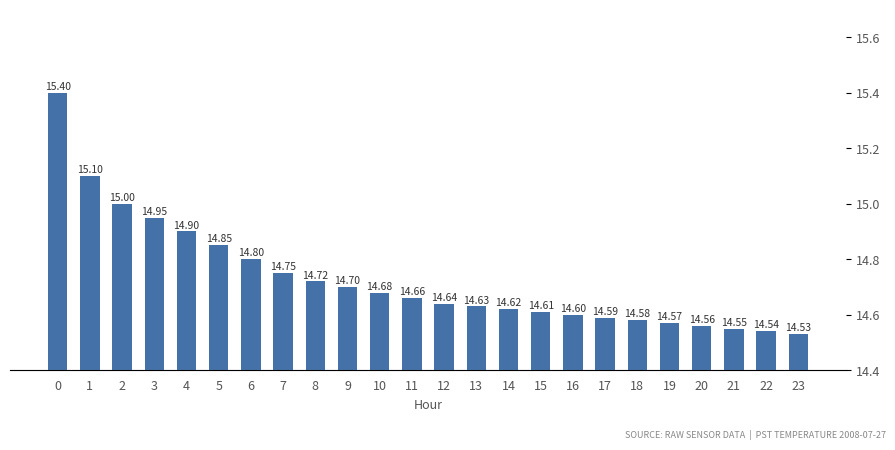

Rank the categories by value from lowest to highest.

23, 22, 21, 20, 19, 18, 17, 16, 15, 14, 13, 12, 11, 10, 9, 8, 7, 6, 5, 4, 3, 2, 1, 0